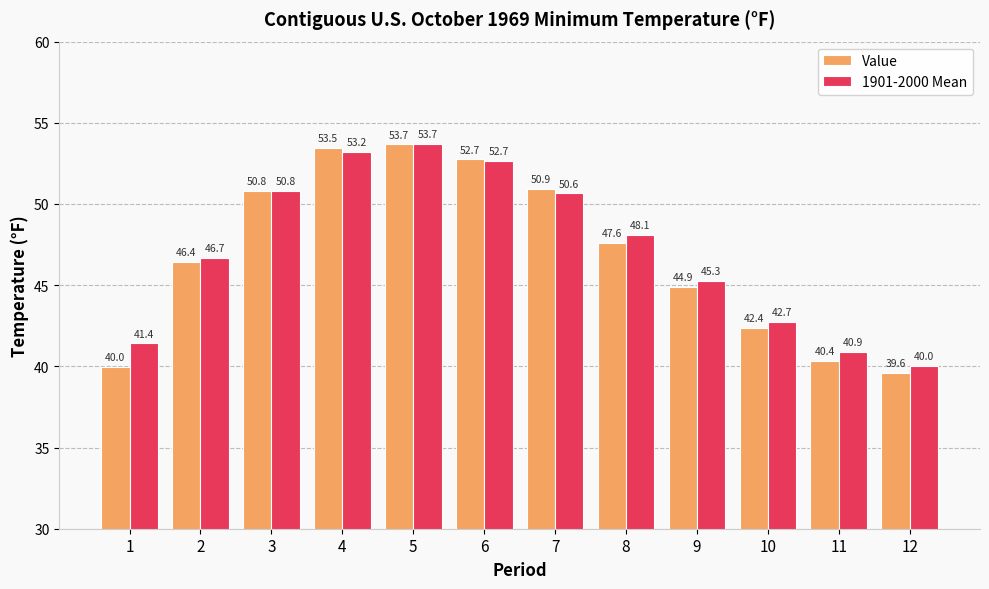

What is the average value of the Value series?

46.9